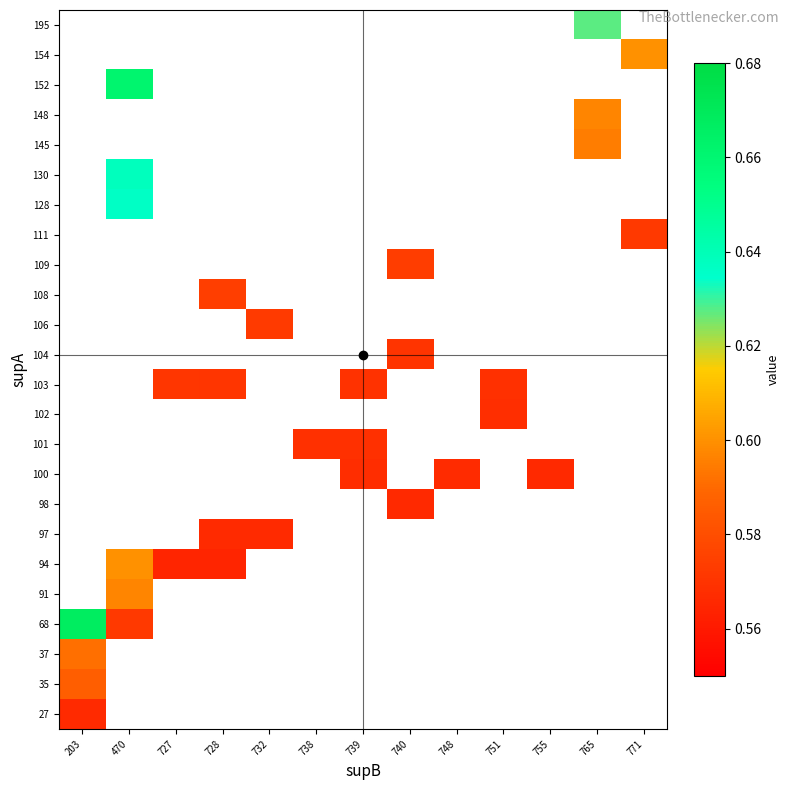

How many distinct data groups are displayed?

24